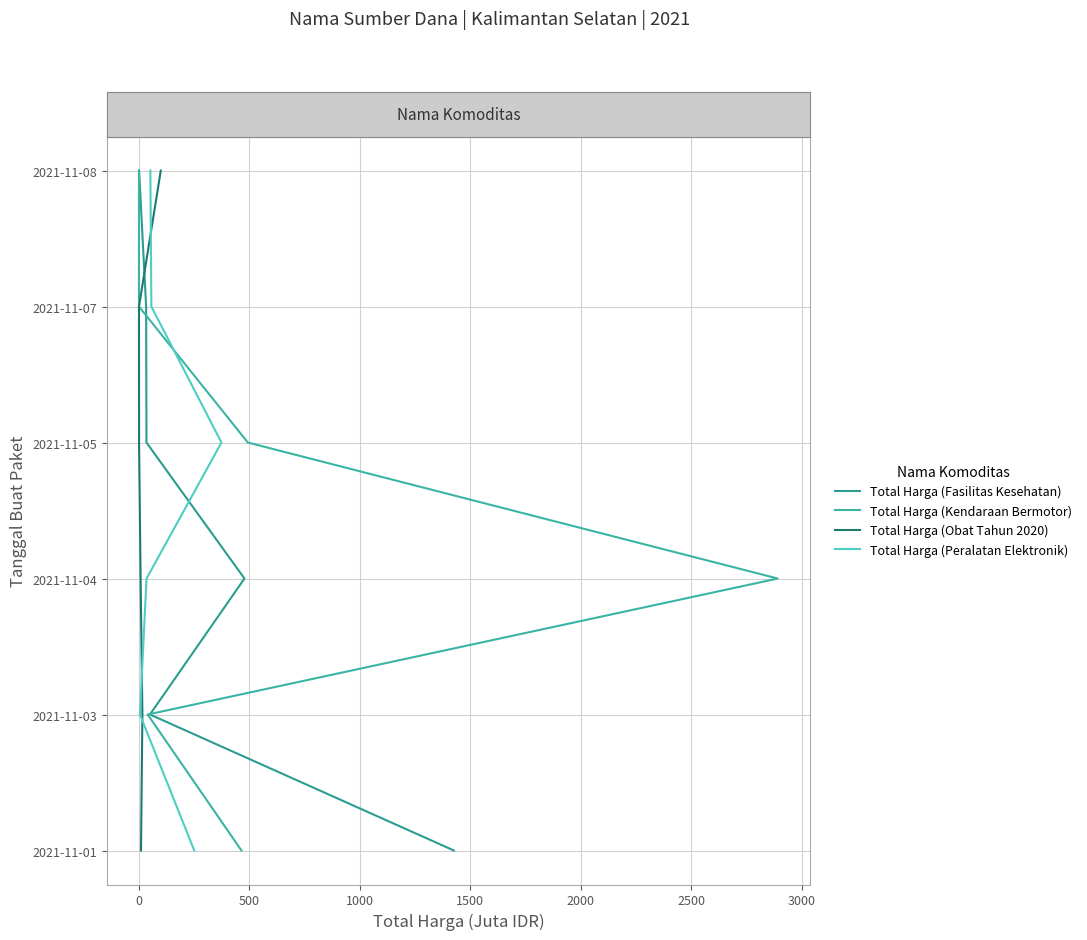

Does the chart display data point markers on the line(s)?

No